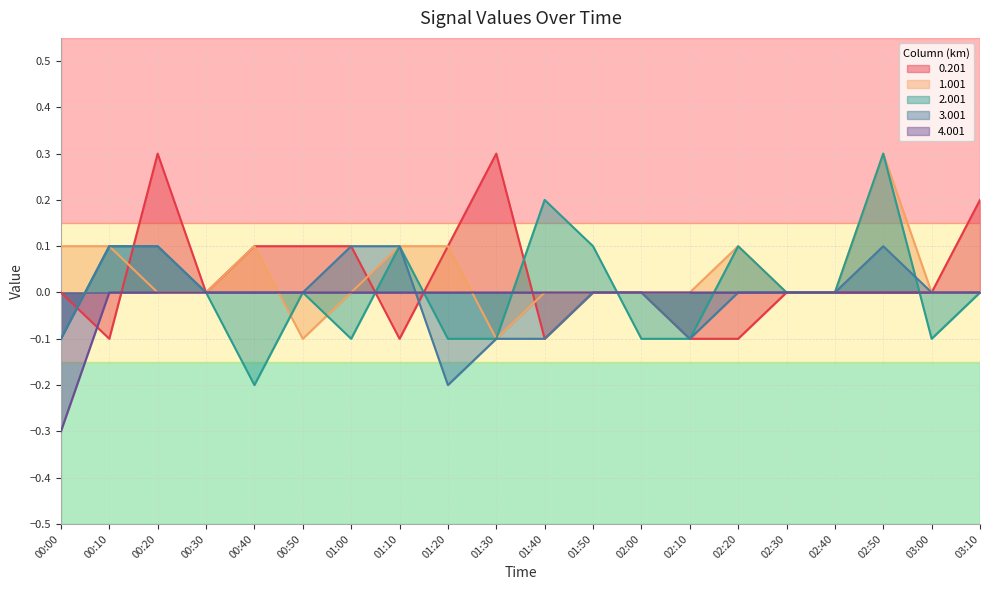

Reading left to right, what are all the values shown in this chart?

0.201: 00:00=0.0	00:10=-0.1	00:20=0.3	00:30=0.0	00:40=0.1	00:50=0.1	01:00=0.1	01:10=-0.1	01:20=0.1	01:30=0.3	01:40=-0.1	01:50=-0.0	02:00=-0.0	02:10=-0.1	02:20=-0.1	02:30=-0.0	02:40=-0.0	02:50=0.0	03:00=0.0	03:10=0.2
1.001: 00:00=0.1	00:10=0.1	00:20=0.0	00:30=0.0	00:40=0.1	00:50=-0.1	01:00=-0.0	01:10=0.1	01:20=0.1	01:30=-0.1	01:40=-0.0	01:50=-0.0	02:00=0.0	02:10=-0.0	02:20=0.1	02:30=0.0	02:40=-0.0	02:50=0.3	03:00=-0.0	03:10=0.0
2.001: 00:00=-0.1	00:10=0.1	00:20=0.1	00:30=-0.0	00:40=-0.2	00:50=-0.0	01:00=-0.1	01:10=0.1	01:20=-0.1	01:30=-0.1	01:40=0.2	01:50=0.1	02:00=-0.1	02:10=-0.1	02:20=0.1	02:30=-0.0	02:40=0.0	02:50=0.3	03:00=-0.1	03:10=0.0
3.001: 00:00=-0.1	00:10=0.1	00:20=0.1	00:30=-0.0	00:40=-0.0	00:50=0.0	01:00=0.1	01:10=0.1	01:20=-0.2	01:30=-0.1	01:40=-0.1	01:50=0.0	02:00=-0.0	02:10=-0.1	02:20=0.0	02:30=-0.0	02:40=-0.0	02:50=0.1	03:00=0.0	03:10=0.0
4.001: 00:00=-0.3	00:10=-0.0	00:20=0.0	00:30=0.0	00:40=0.0	00:50=0.0	01:00=0.0	01:10=0.0	01:20=0.0	01:30=0.0	01:40=0.0	01:50=0.0	02:00=0.0	02:10=0.0	02:20=0.0	02:30=0.0	02:40=0.0	02:50=0.0	03:00=0.0	03:10=0.0